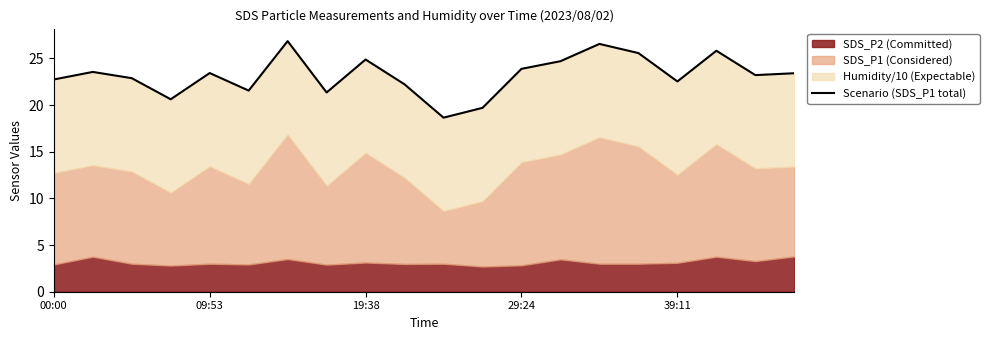

Approximately how many times larger is the value at 29:24 compared to 19:38?

1.0